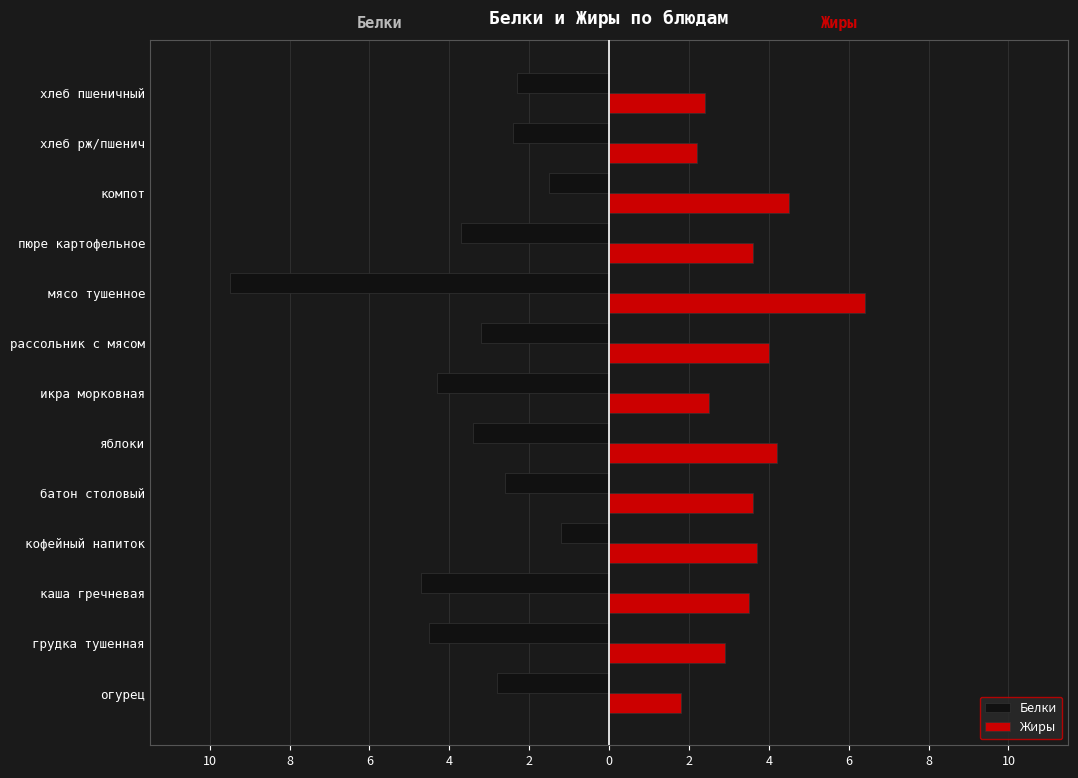

What is the greatest value displayed?

6.4